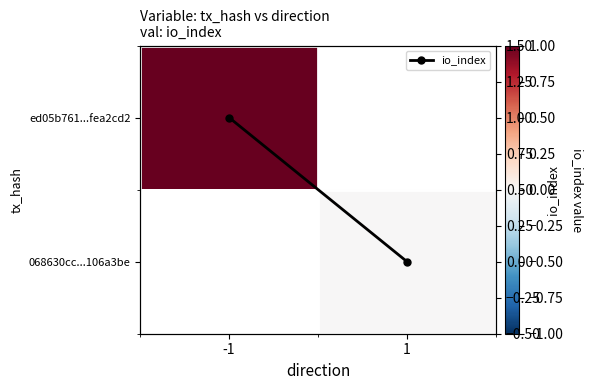

How many categories are shown in the chart?

2